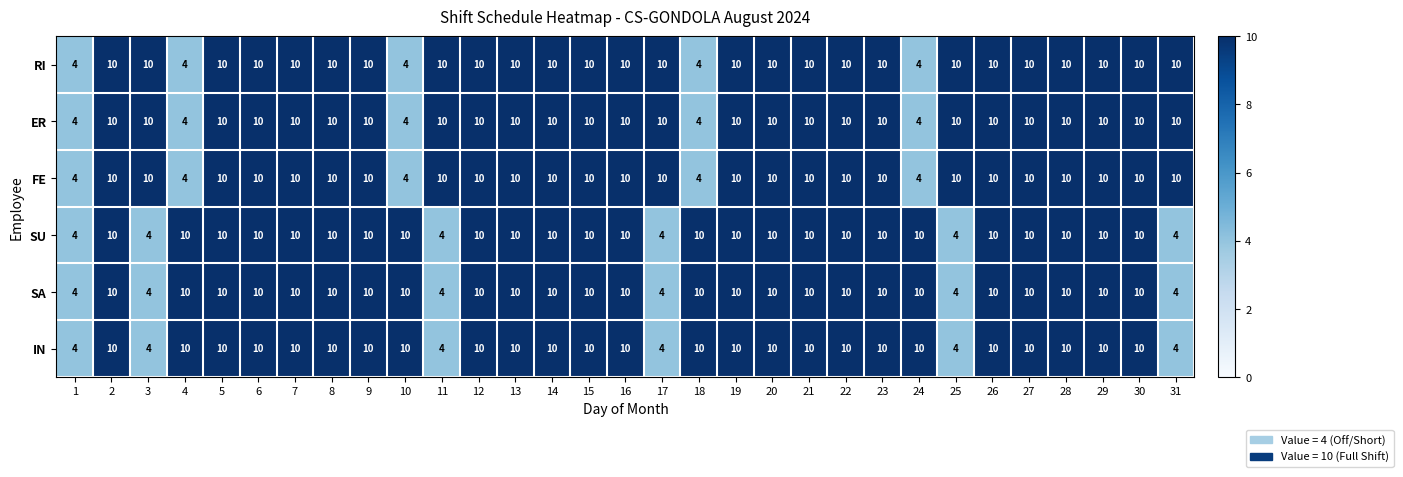

The SA series shows 10 at 14. True or false?

True